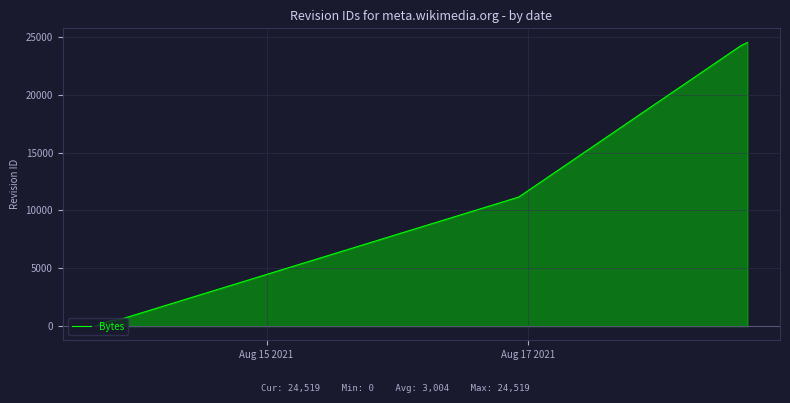

What is the value of the 38th point from the left?

36